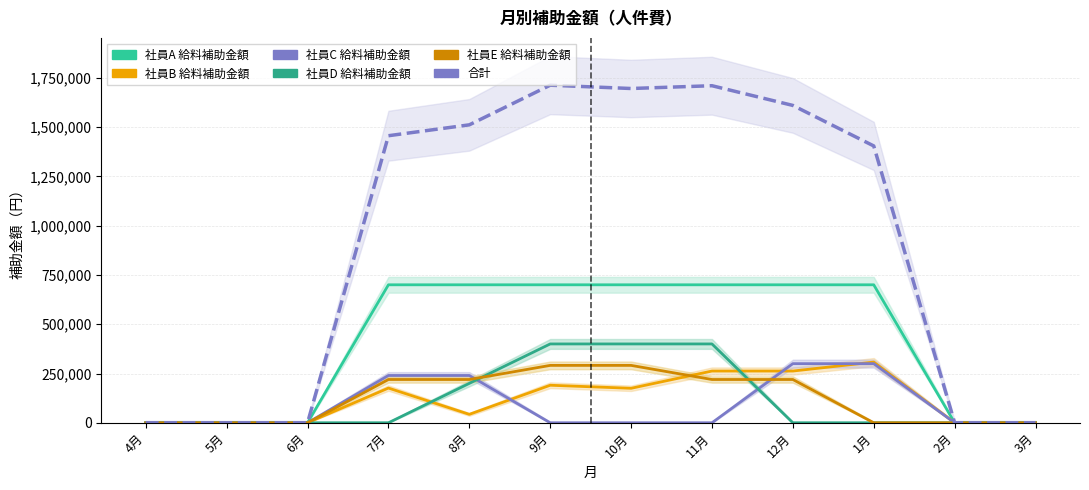

Is the value of 社員B 給料補助金額 at 10月 greater than the value of 社員E 給料補助金額 at 12月?

No